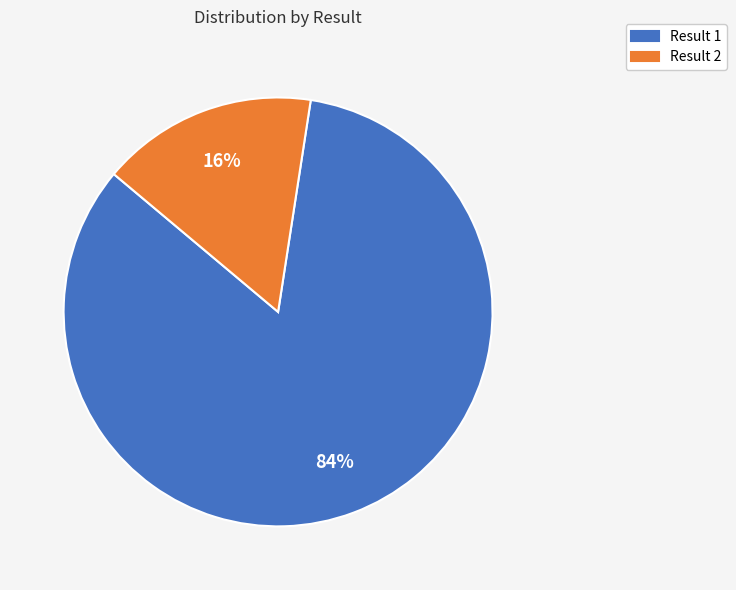

Count the number of slices in the pie.

2